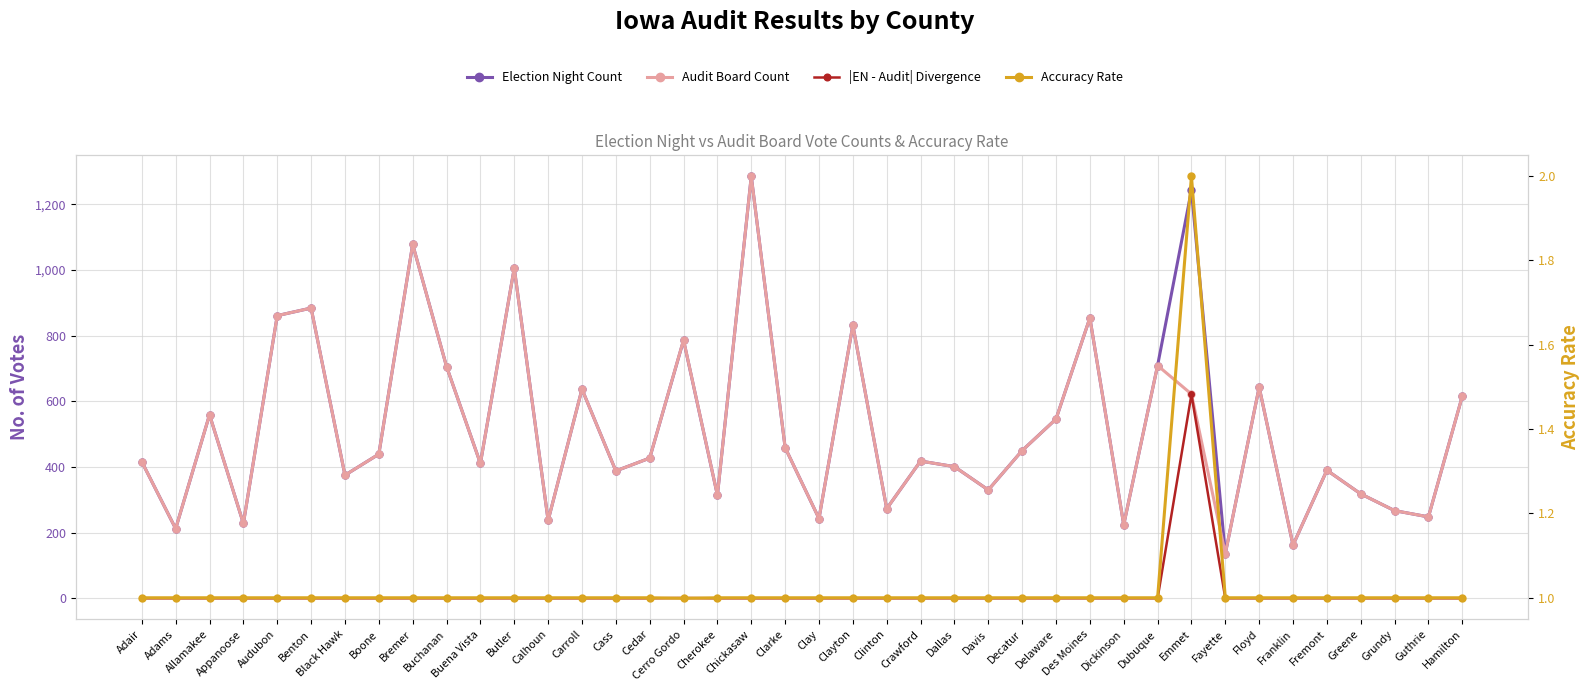

True or false: Accuracy Rate has a value of 1.8 at Hamilton.

False